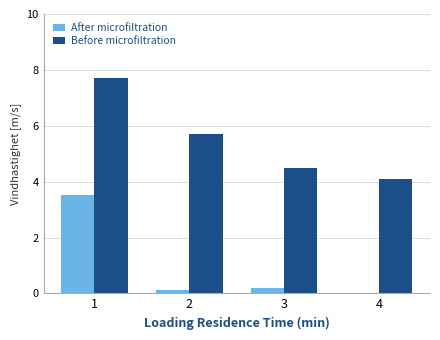

Which series has the widest spread of values?

After microfiltration